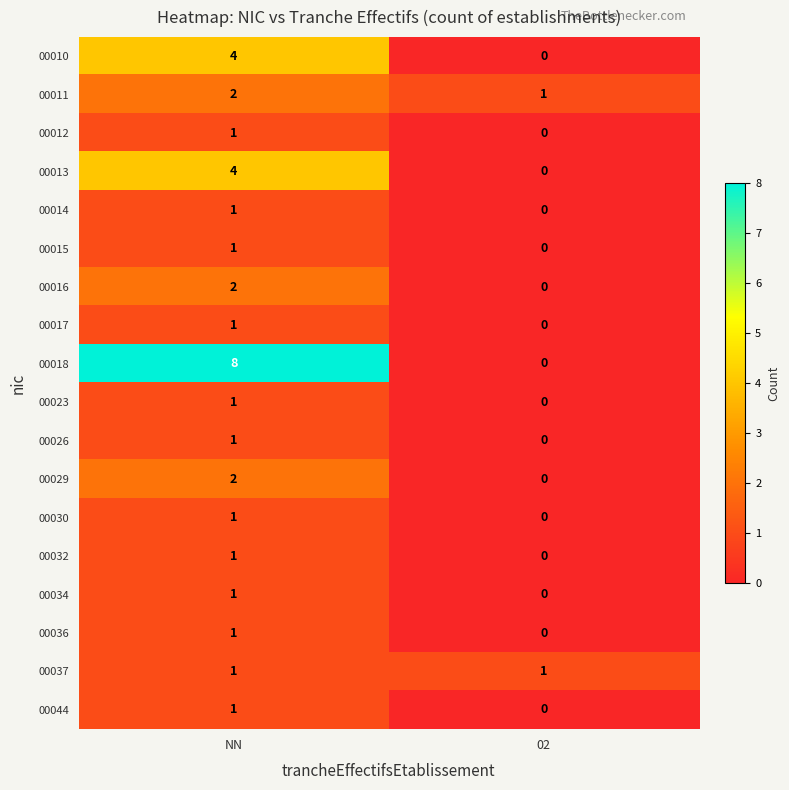

The value of 00037 at 02 is 2. True or false?

False